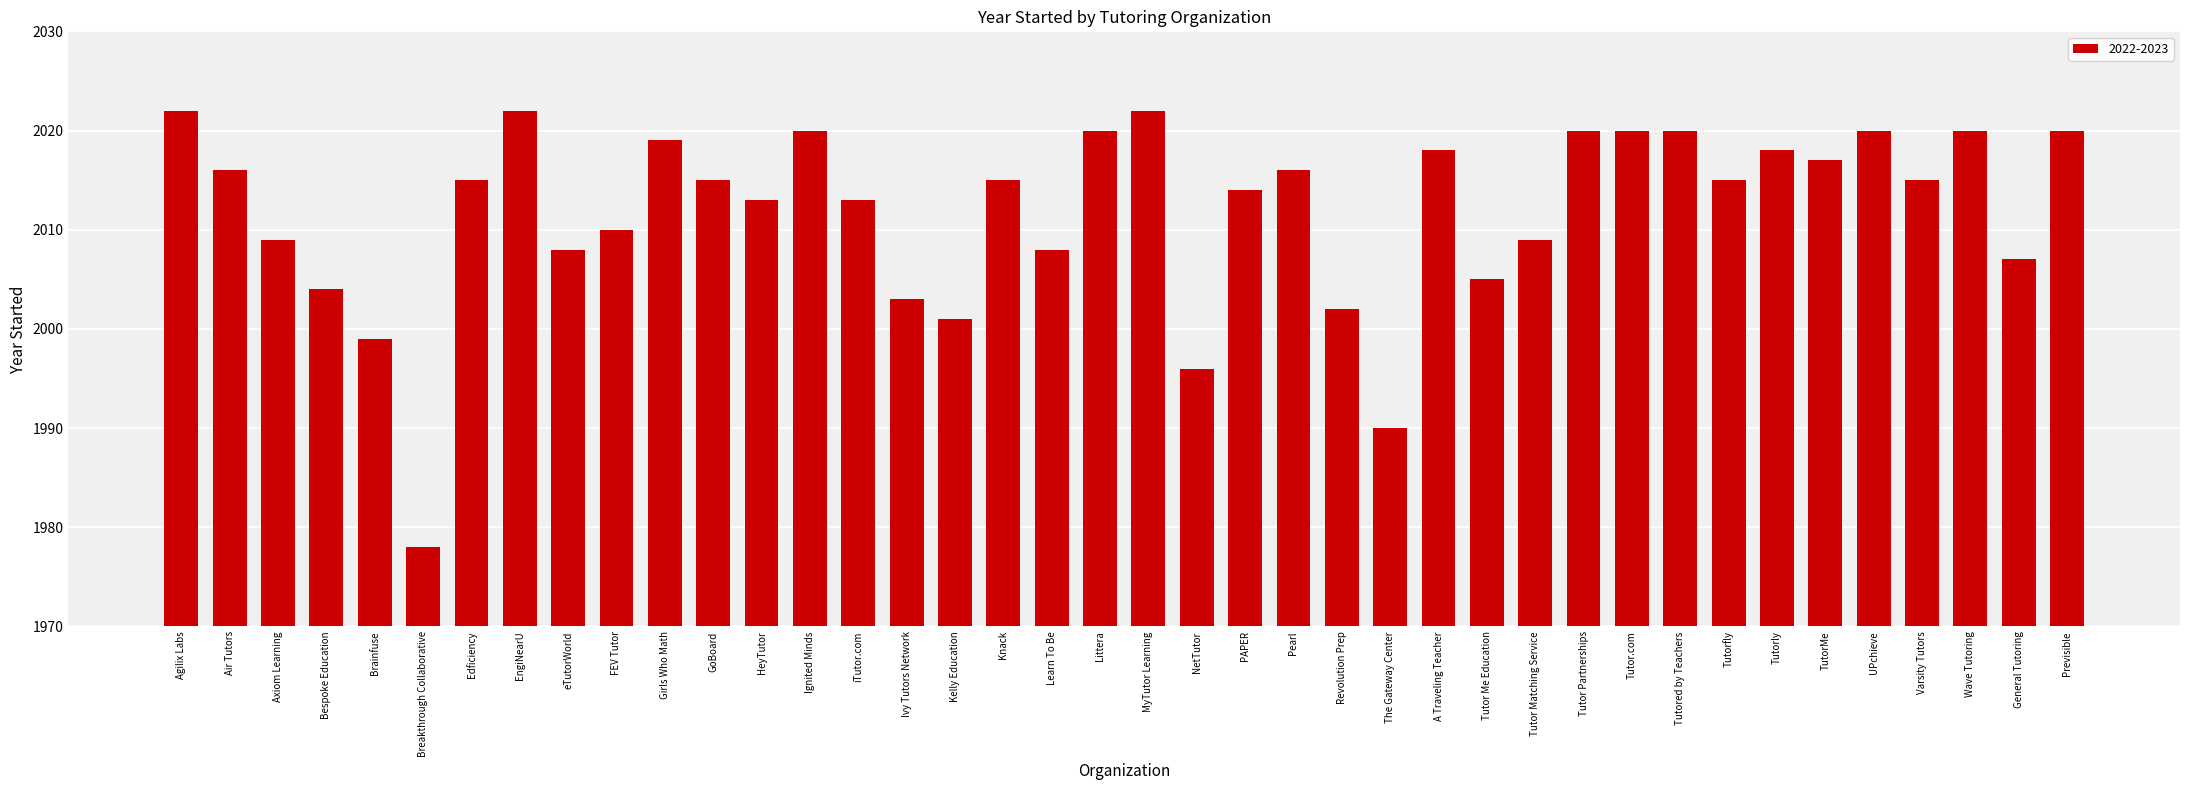

What is the change in value from Learn To Be to Tutor Me Education?

-3